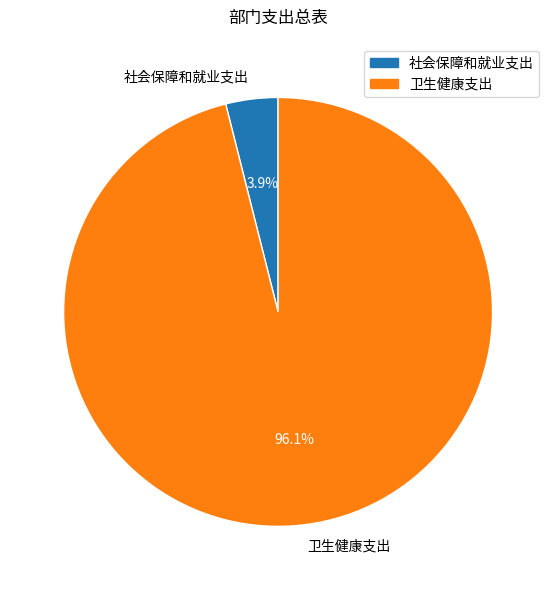

What is the largest slice in the pie chart?

卫生健康支出